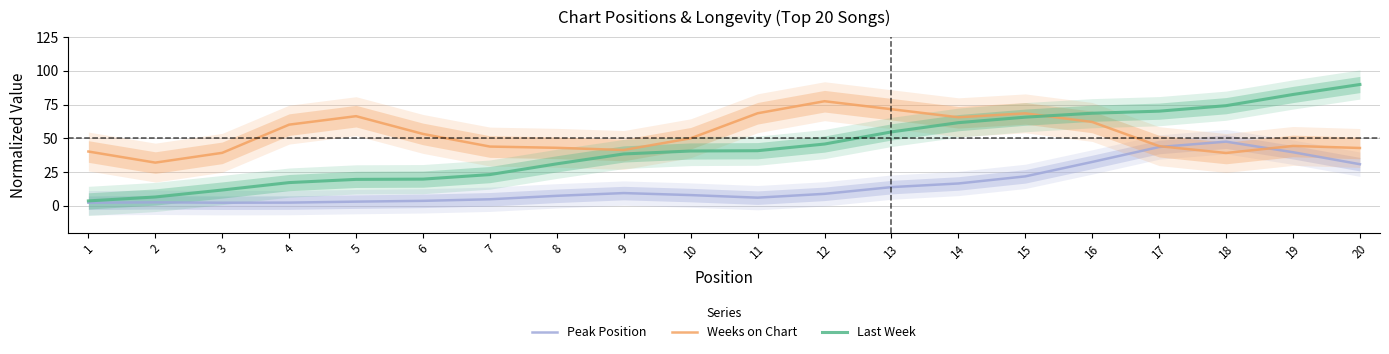

How many interior local valleys does the Peak Position series have?

2